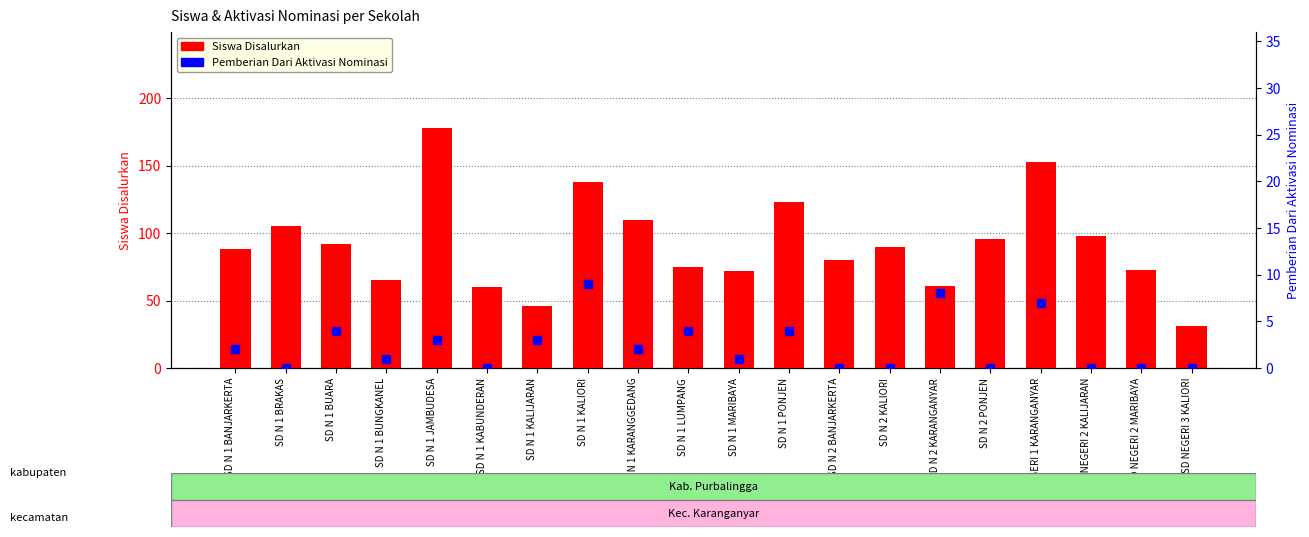

At which category is the sum across all series the highest?

SD N 1 JAMBUDESA